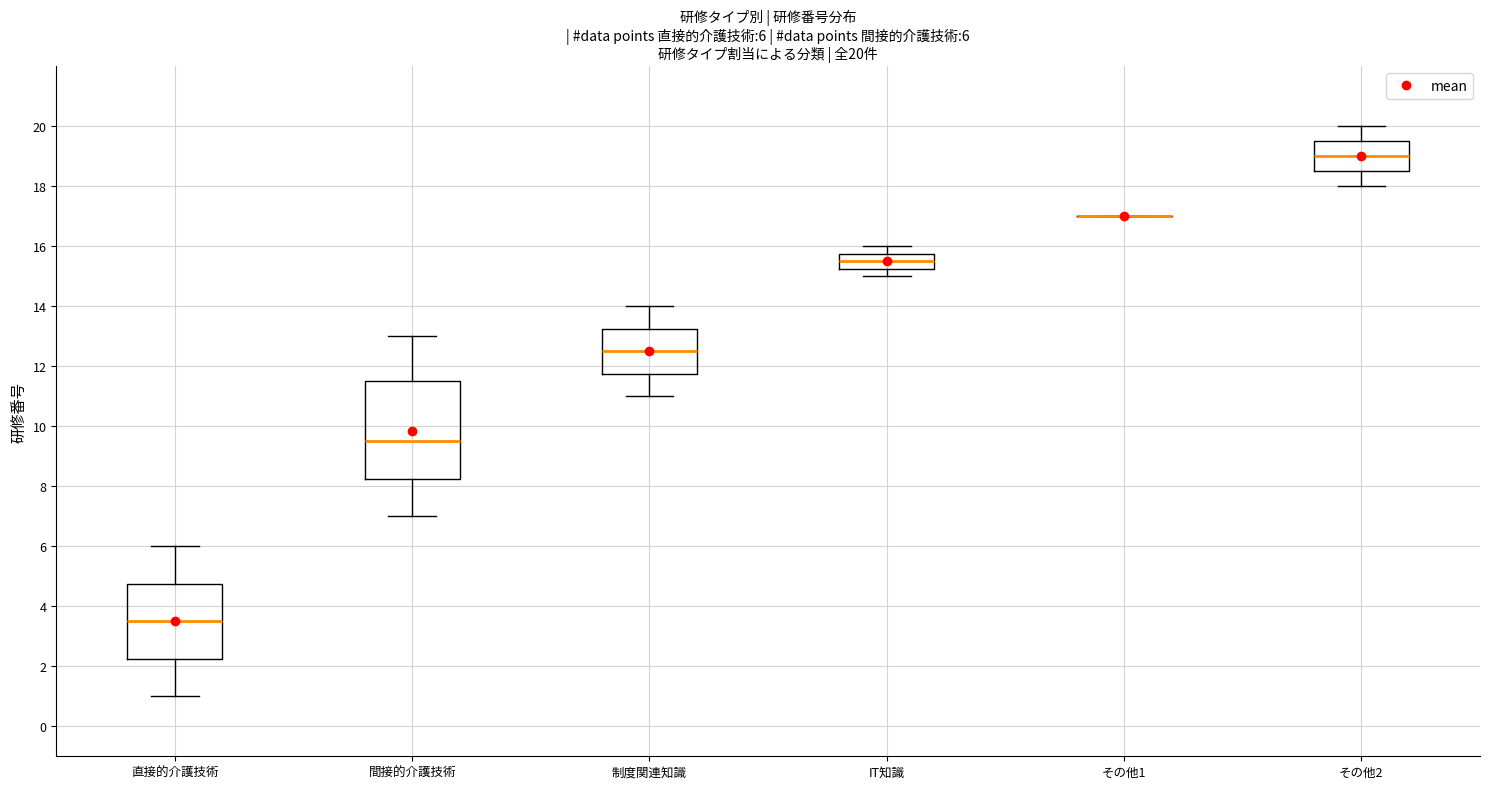

Which box is the tallest, from its lower edge to its upper edge?

間接的介護技術